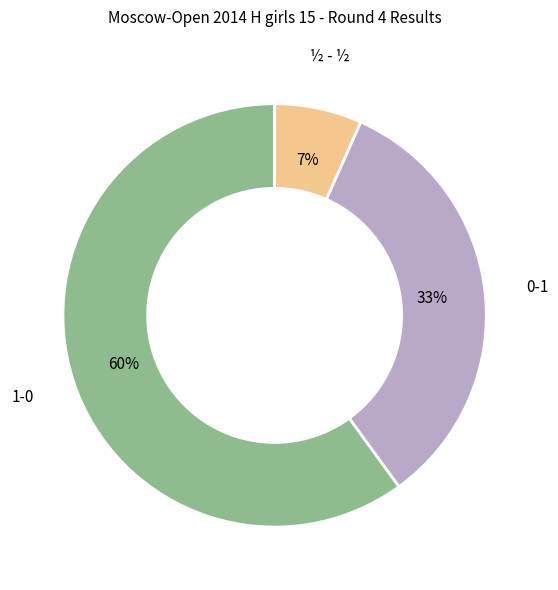

Is there any slice that represents more than half of the pie?

Yes